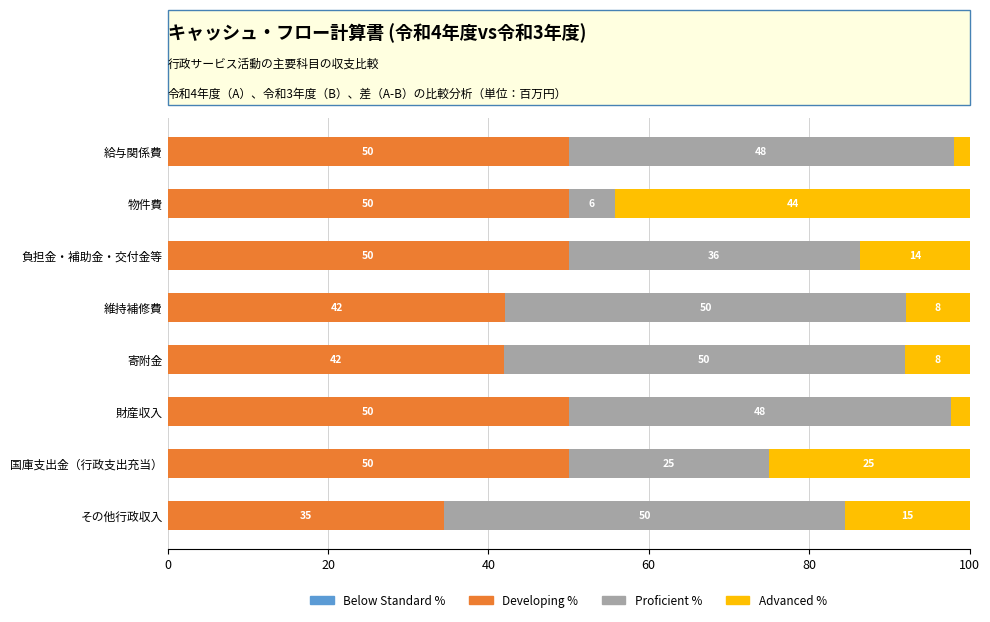

What is the sum of the Developing % values at 給与関係費 and 国庫支出金（行政支出充当）?

100.0